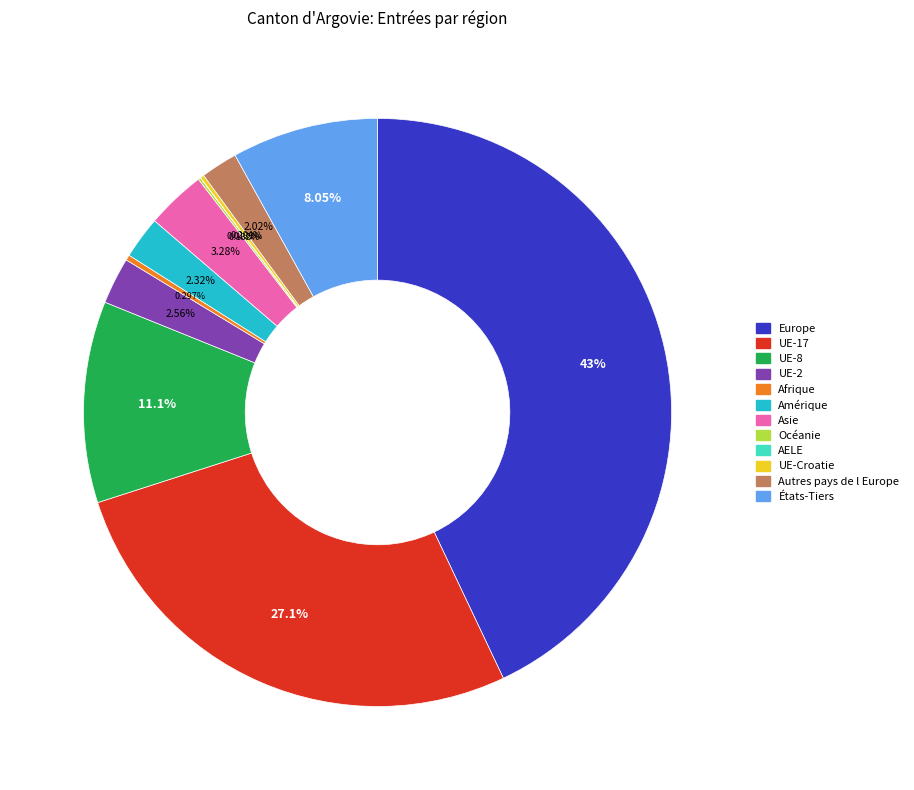

Combined, do Afrique and Europe account for over 50%?

No